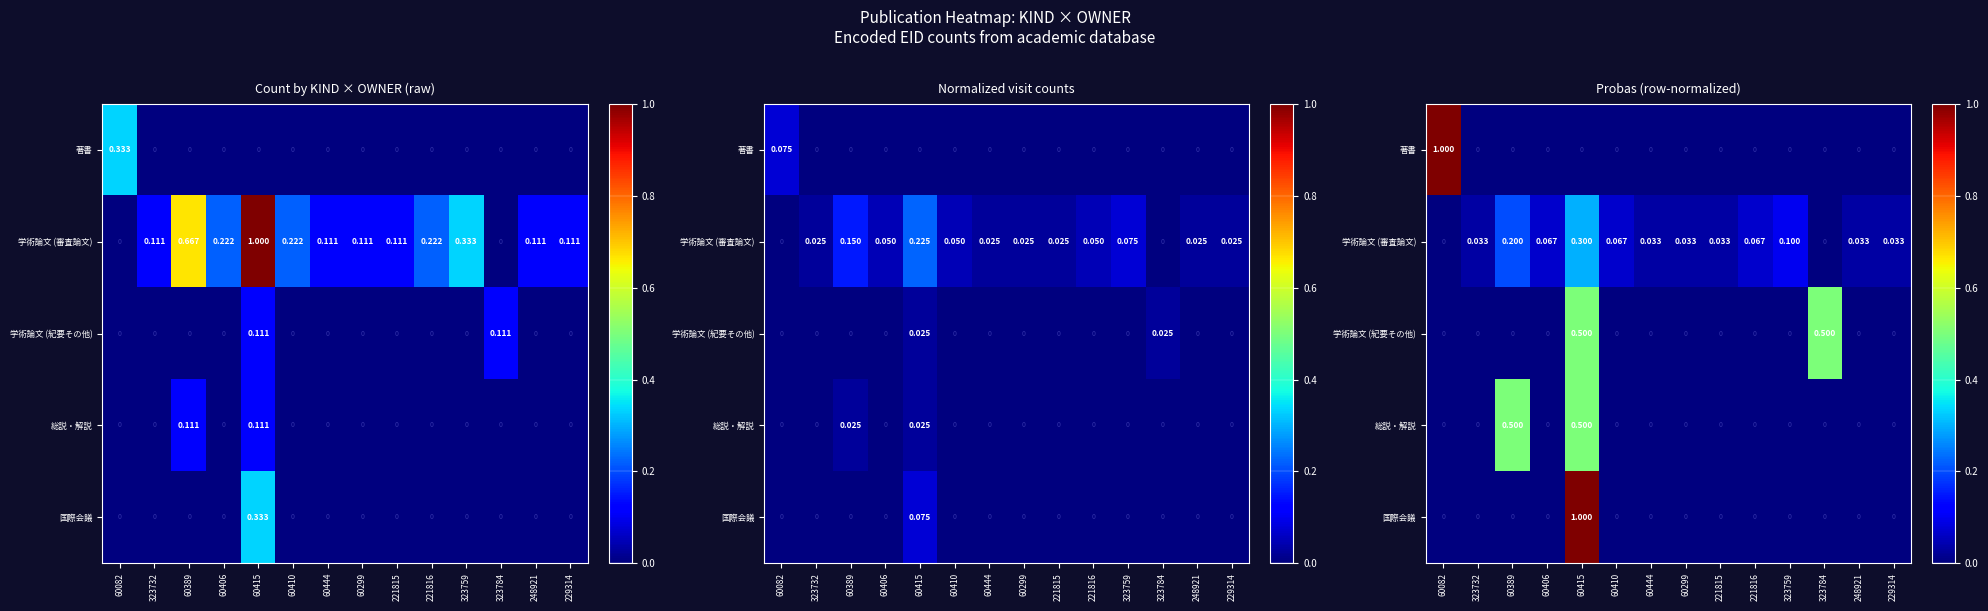

Is it true that 学術論文 (審査論文) equals 0.0 at 221815?

True